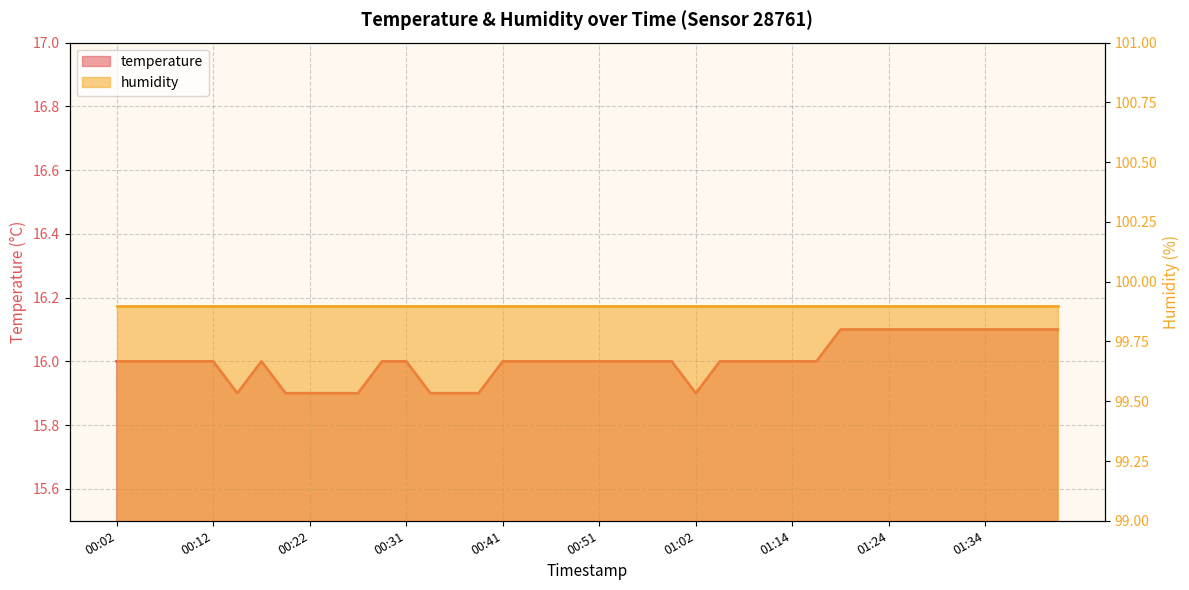

What is the sum of the values at 01:04 and 00:02?

32.0